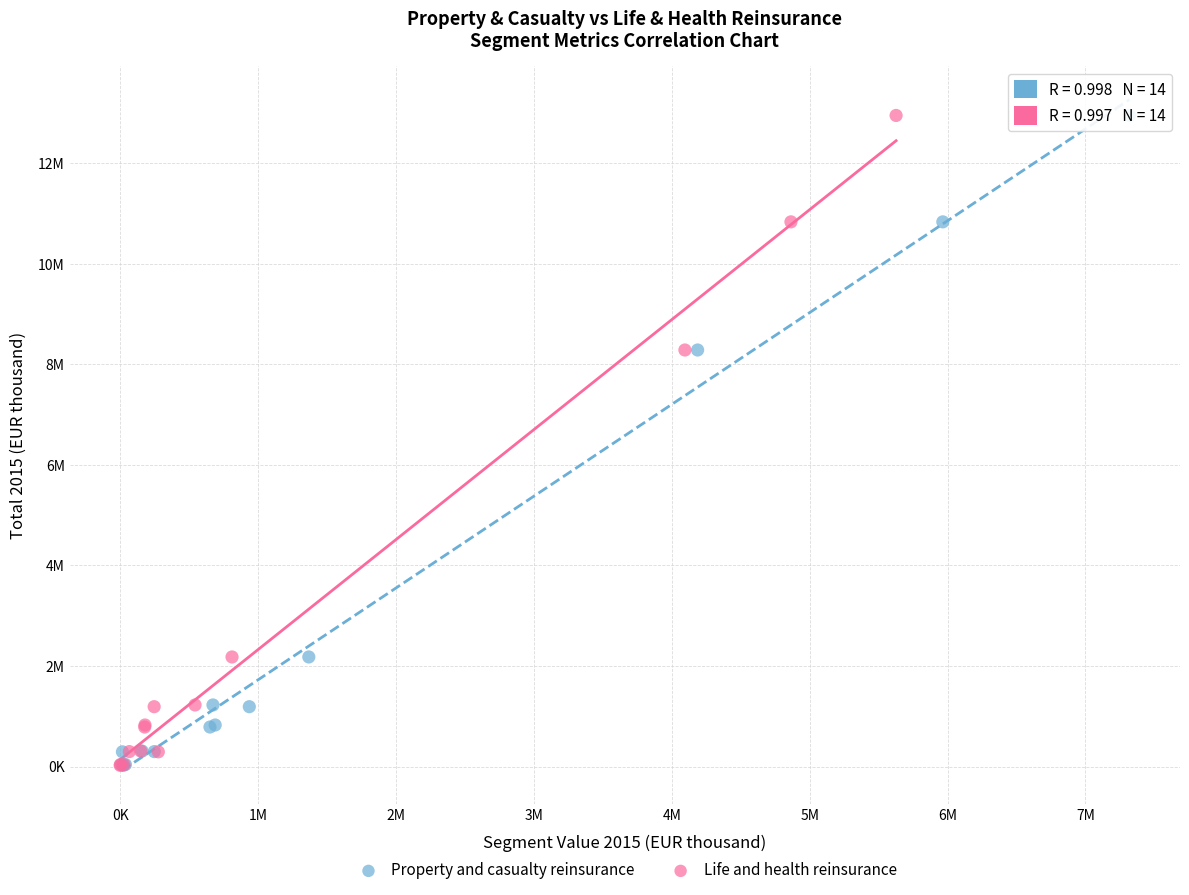

What are all the series names shown in the legend?

Property and casualty reinsurance, Life and health reinsurance